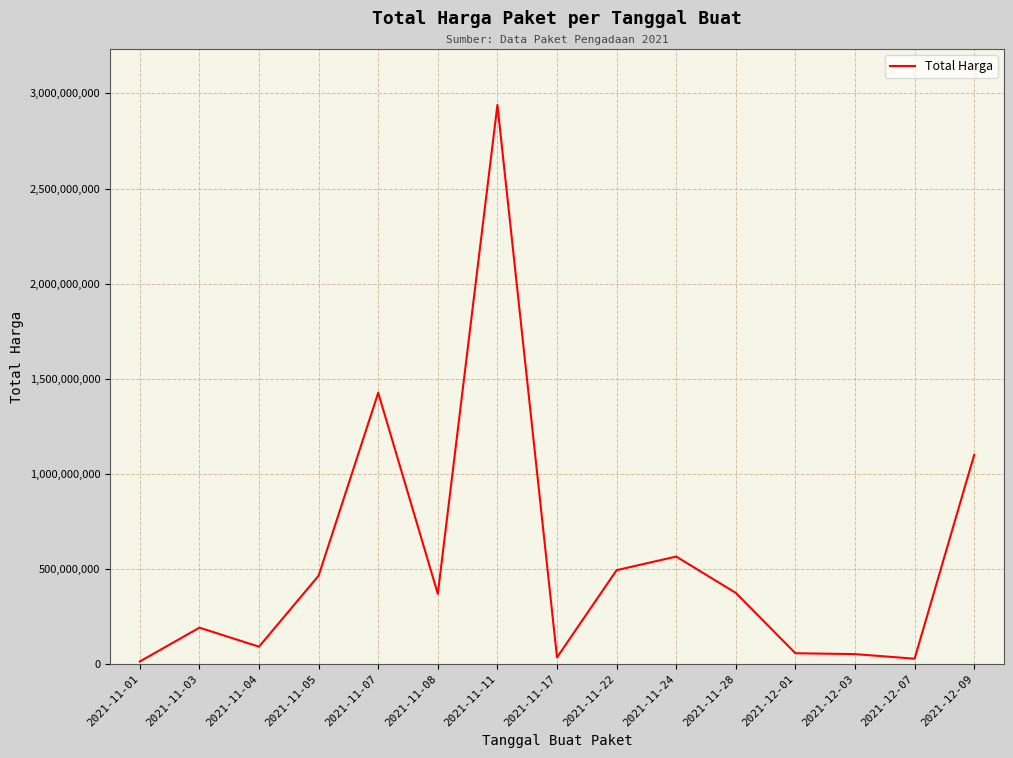

What is the difference between the maximum and minimum values?

2926845740